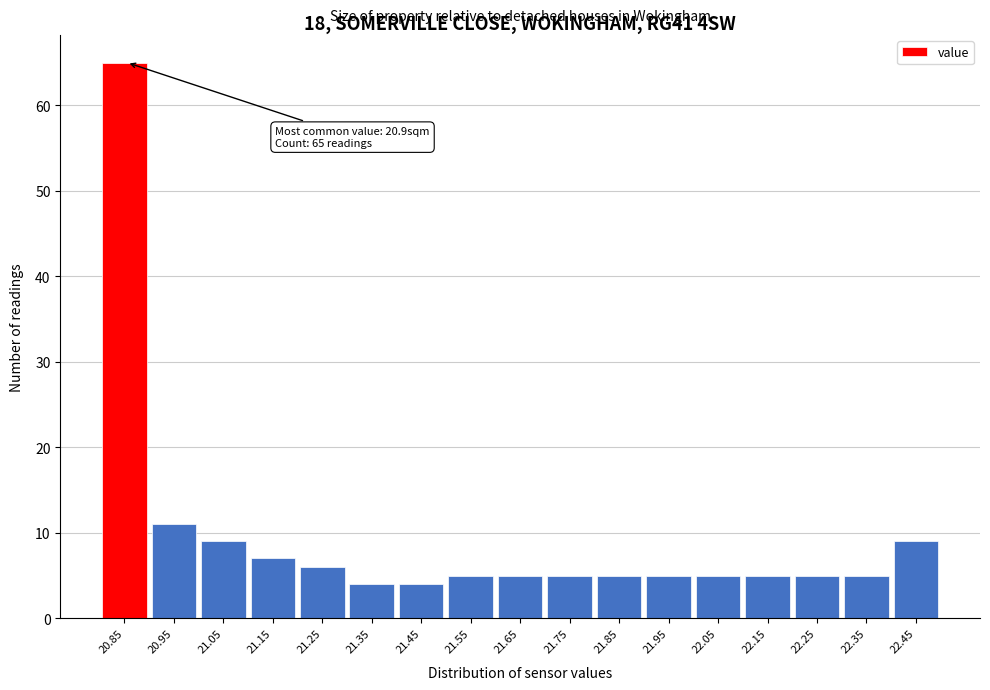

Reading left to right, extract all data points from this chart.

20.85=65	20.95=11	21.05=9	21.15=7	21.25=6	21.35=4	21.45=4	21.55=5	21.65=5	21.75=5	21.85=5	21.95=5	22.05=5	22.15=5	22.25=5	22.35=5	22.45=9